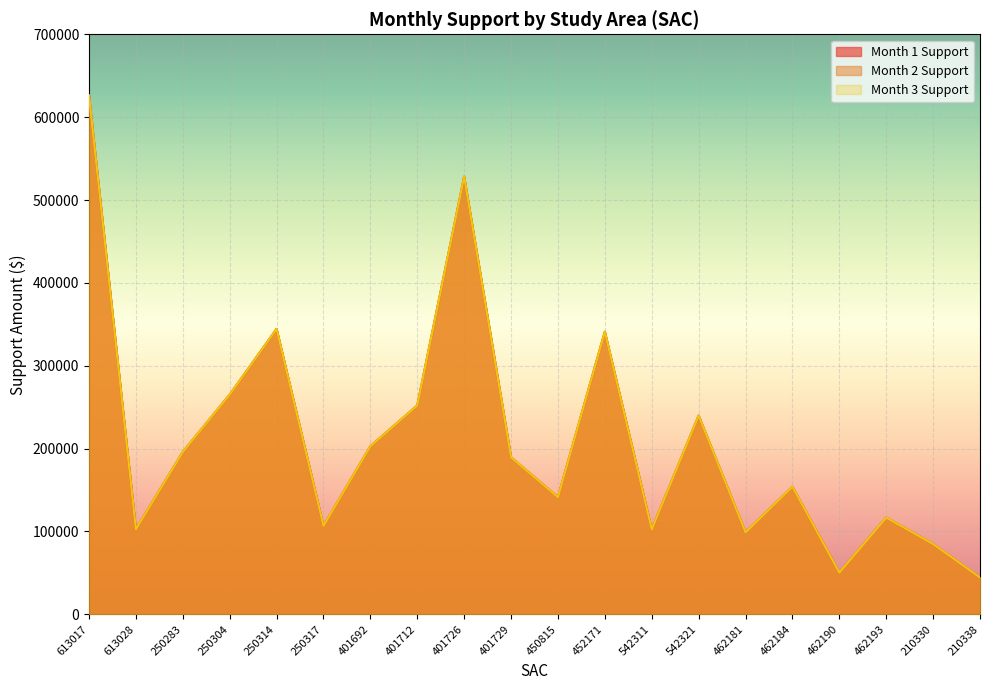

Reading left to right, list all the values displayed in this chart.

Month 1 Support: 613017=626005.9	613028=102626.8	250283=195898.5	250304=265044.2	250314=344355.0	250317=106742.5	401692=202748.3	401712=251978.0	401726=528166.4	401729=189429.0	450815=141332.4	452171=341059.2	542311=102435.0	542321=239746.9	462181=98873.9	462184=153892.9	462190=50368.0	462193=116702.3	210330=84818.9	210338=44424.0
Month 2 Support: 613017=626005.9	613028=102626.8	250283=195898.5	250304=265044.2	250314=344355.0	250317=106742.5	401692=202748.3	401712=251978.0	401726=528166.4	401729=189429.0	450815=141332.4	452171=341059.2	542311=102435.0	542321=239746.9	462181=98873.9	462184=153892.9	462190=50368.0	462193=116702.3	210330=84818.9	210338=44424.0
Month 3 Support: 613017=626005.9	613028=102626.8	250283=195898.5	250304=265044.2	250314=344355.0	250317=106742.5	401692=202748.3	401712=251978.0	401726=528166.4	401729=189429.0	450815=141332.4	452171=341059.2	542311=102435.0	542321=239746.9	462181=98873.9	462184=153892.9	462190=50368.0	462193=116702.3	210330=84818.9	210338=44424.0